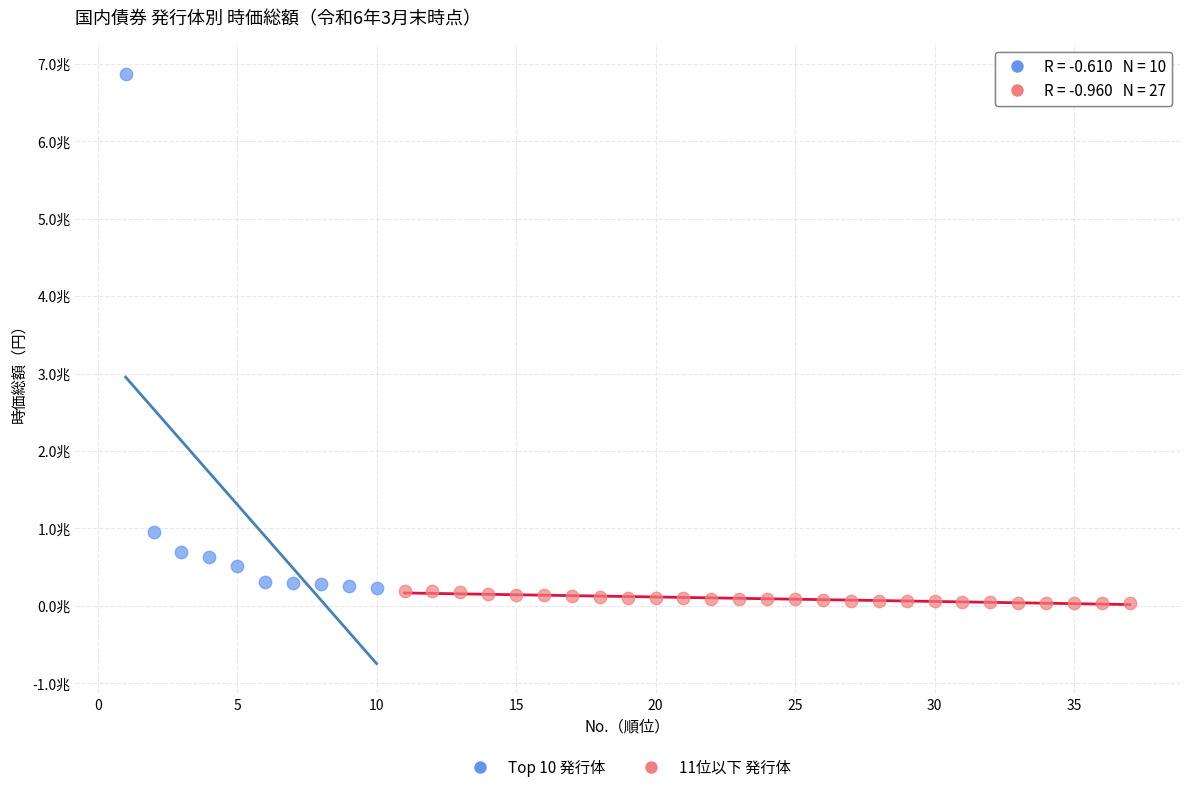

Which series contains the highest Y value?

Top 10 発行体